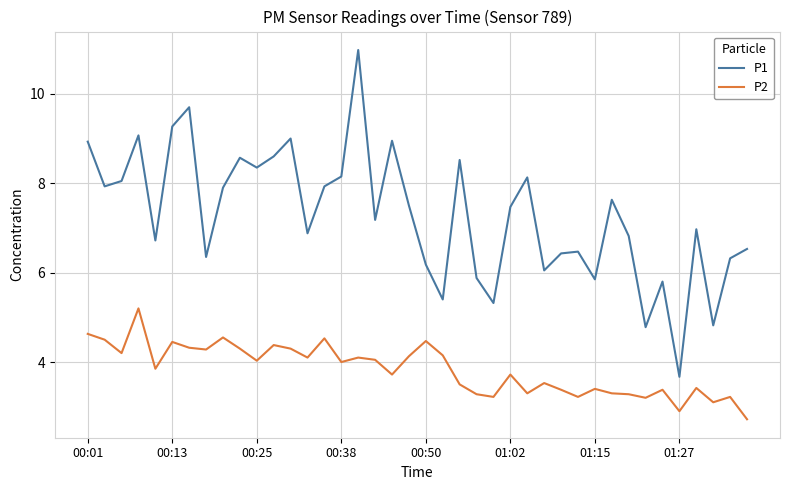

What is the minimum value shown in the chart?

2.7